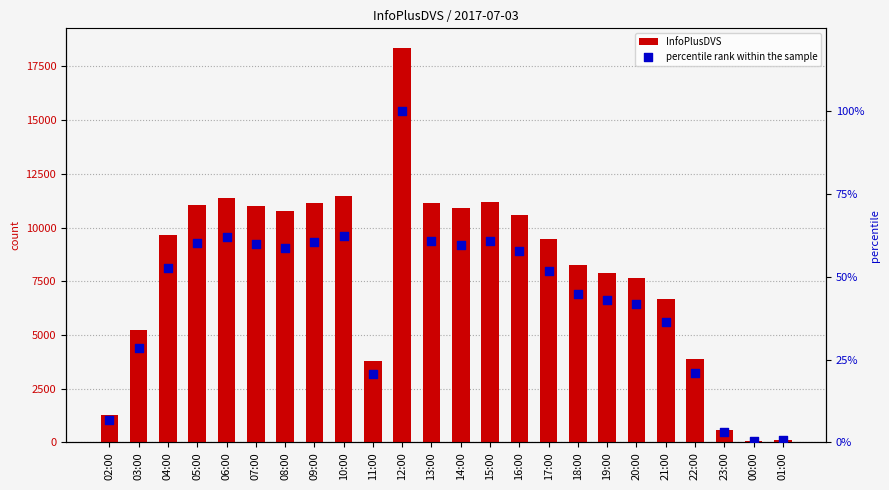

Which series contains the lowest Y value?

percentile rank within the sample